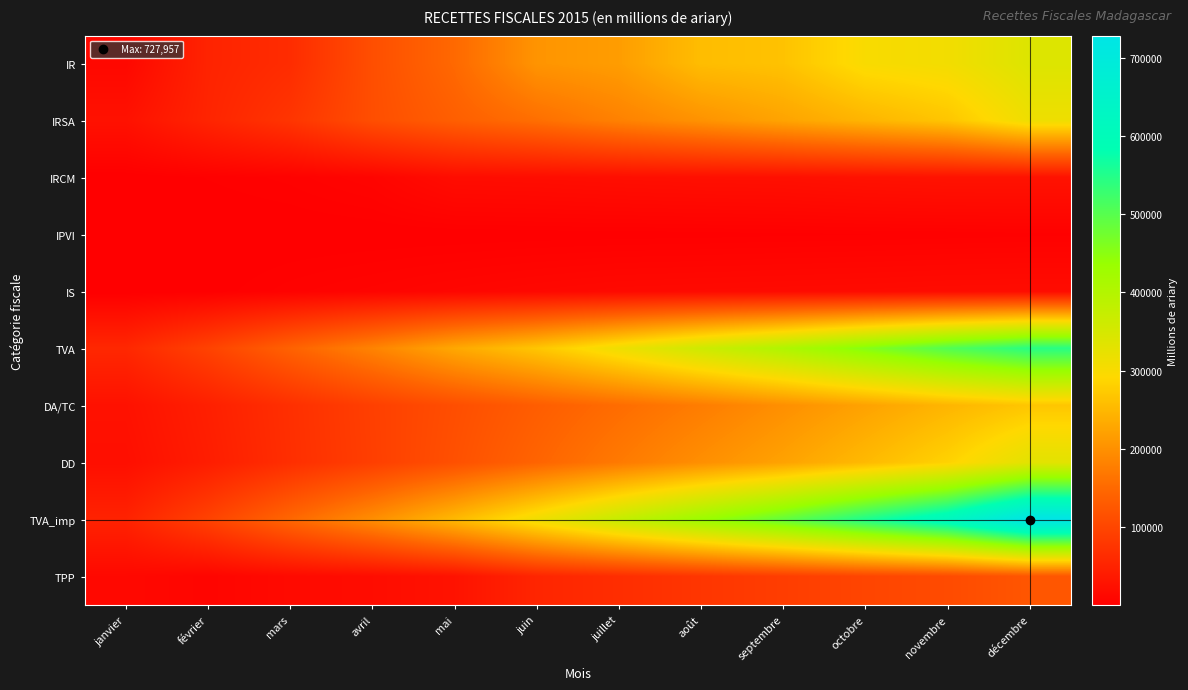

Reading left to right, extract all data points from this chart.

IR: janvier=13054	février=51996	mars=64533	avril=113349	mai=149715	juin=205040	juillet=216194	août=256493	septembre=263616	octobre=300117	novembre=309012	décembre=339490
IRSA: janvier=26721	février=53640	mars=76960	avril=113023	mai=136709	juin=157309	juillet=180942	août=202924	septembre=224529	octobre=246405	novembre=267310	décembre=314852
IRCM: janvier=877	février=3143	mars=4983	avril=8677	mai=19633	juin=20475	juillet=22232	août=23572	septembre=24235	octobre=26698	novembre=28012	décembre=28040
IPVI: janvier=180	février=417	mars=801	avril=1049	mai=1277	juin=1697	juillet=1899	août=2137	septembre=2580	octobre=2939	novembre=3294	décembre=3850
IS: janvier=621	février=1791	mars=5263	avril=7879	mai=10630	juin=13163	juillet=15348	août=16219	septembre=16939	octobre=17704	novembre=18738	décembre=19134
TVA: janvier=58078	février=96091	mars=140633	avril=183352	mai=229812	juin=267605	juillet=314037	août=361787	septembre=404424	octobre=455158	novembre=504173	décembre=544127
DA/TC: janvier=26771	février=46441	mars=69049	avril=92196	mai=112932	juin=134440	juillet=154341	août=175555	septembre=198946	octobre=222965	novembre=246981	décembre=268440
DD: janvier=23074	février=43332	mars=67920	avril=91083	mai=115983	juin=143682	juillet=171454	août=198275	septembre=222779	octobre=252235	novembre=283674	décembre=331189
TVA_imp: janvier=51053	février=96212	mars=147876	avril=197252	mai=251793	juin=311933	juillet=373369	août=431334	septembre=487253	octobre=552847	novembre=618460	décembre=727957
TPP: janvier=14102	février=9241	mars=16314	avril=20028	mai=28394	juin=54751	juillet=66339	août=78315	septembre=89114	octobre=100125	novembre=108565	décembre=124029